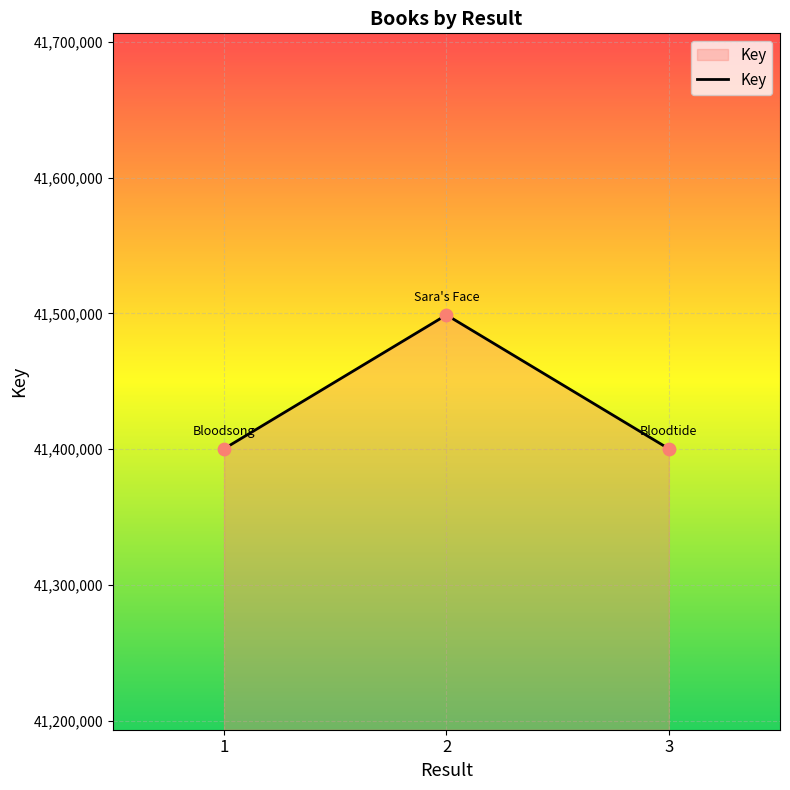

What is the change in value from 1 to 2?

+98585